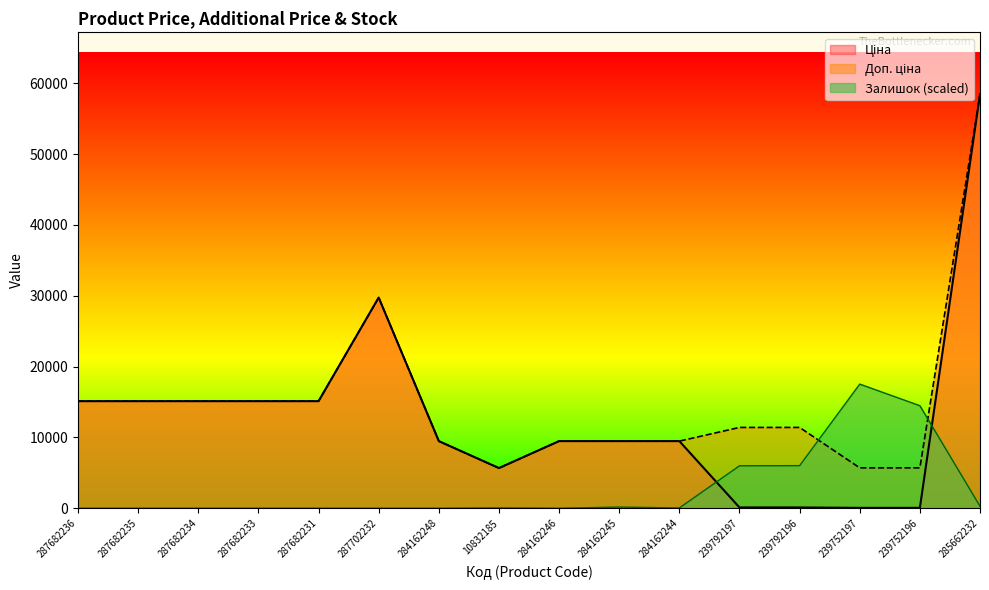

What position from the left is 239752197?

14